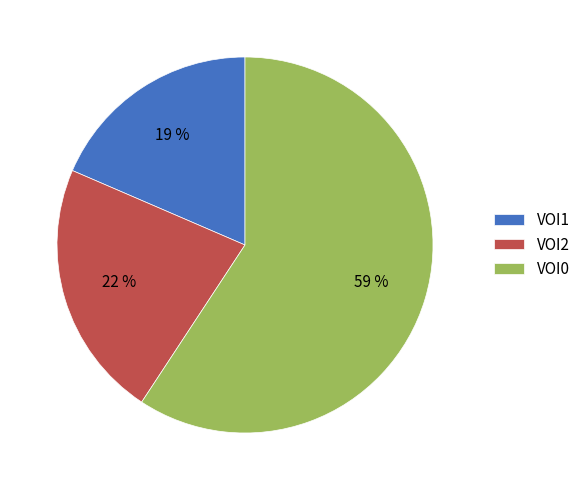

Combined, do VOI2 and VOI0 account for over 50%?

Yes